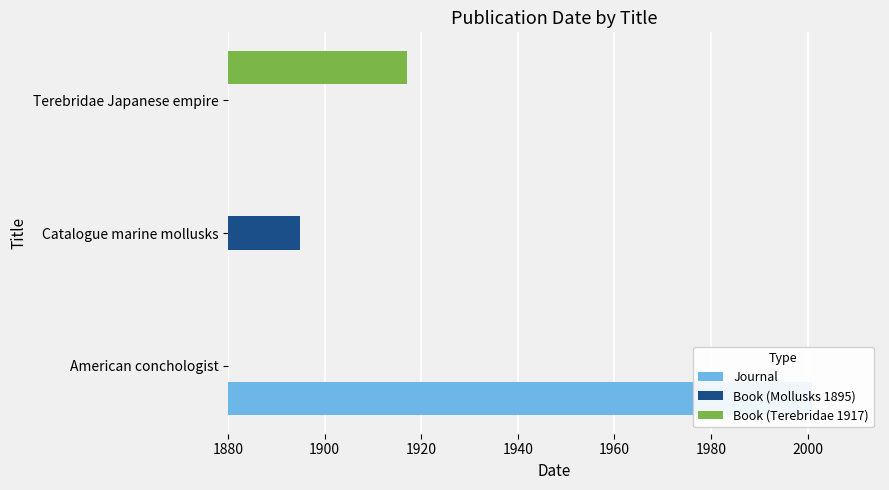

Between Catalogue marine mollusks and Terebridae Japanese empire, which is larger?

Catalogue marine mollusks